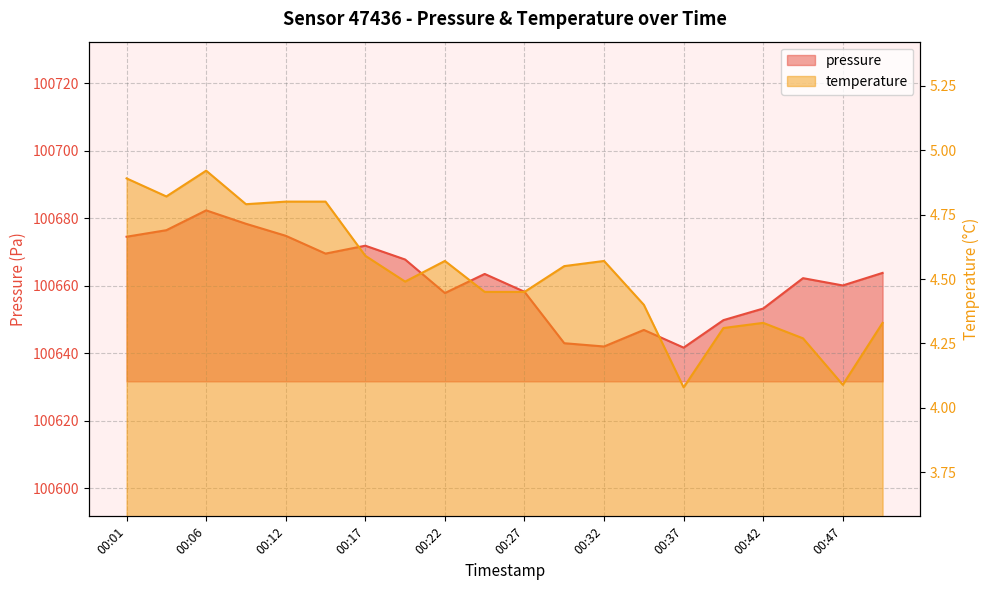

What is the minimum value for pressure?

100641.6